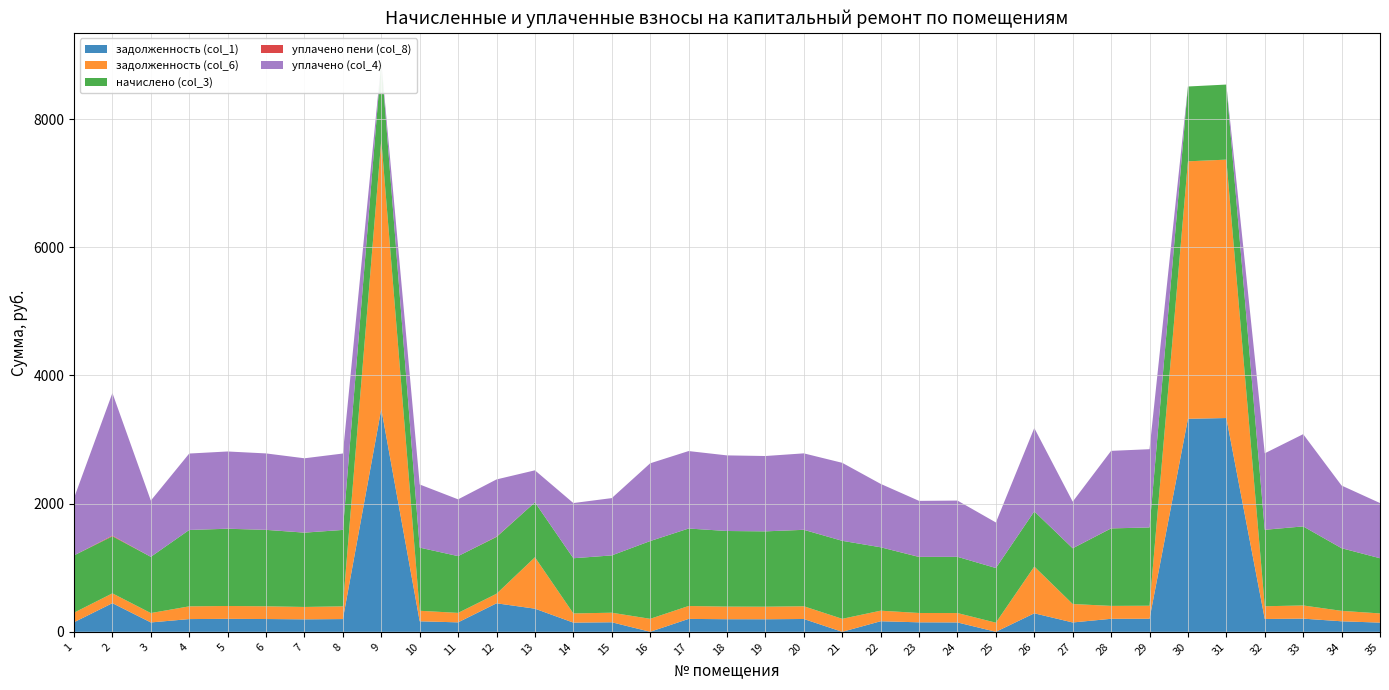

Reading right to left, what are all the values shown in this chart?

задолженность (col_1): 143.5	164.2	205.6	200.2	3336.1	3324.3	203.6	203.0	146.0	288.8	0.2	146.3	148.2	164.9	0.0	200.1	196.0	196.7	201.5	0.7	149.0	143.5	361.0	445.0	147.7	164.3	3477.6	198.8	194.8	199.6	202.3	198.7	146.3	447.1	149.0
задолженность (col_6): 143.5	162.8	205.6	198.7	4032.3	4018.0	203.6	201.5	287.8	729.6	142.4	146.4	145.6	164.9	202.9	198.7	196.0	196.7	201.5	202.2	149.0	143.5	802.1	148.8	147.7	164.2	4203.3	198.8	193.2	198.7	200.8	198.7	146.3	153.3	149.0
начислено (col_3): 861.1	977.0	1233.7	1192.3	1171.6	1167.5	1221.3	1208.9	869.4	861.1	852.8	877.7	873.5	989.5	1217.2	1192.3	1175.8	1179.9	1208.9	1213.0	894.2	861.1	857.0	886.0	886.0	985.3	1221.3	1192.3	1159.2	1192.3	1204.7	1192.3	877.7	890.1	894.2
уплачено пени (col_8): 0.0	1.4	0.0	2.1	0.0	0.0	0.0	1.6	1.1	0.0	0.2	0.0	2.6	0.0	0.0	1.4	0.0	0.0	0.0	0.7	0.0	0.0	0.0	4.7	0.1	0.1	0.0	0.1	1.6	0.9	1.6	0.0	0.0	10.9	0.0
уплачено (col_4): 861.1	977.0	1439.3	1192.3	0.0	0.0	1221.3	1208.9	726.7	1300.3	710.7	877.7	873.5	989.5	1217.2	1192.3	1175.8	1179.9	1208.9	1213.0	894.2	861.1	500.0	893.6	886.0	985.3	0.0	1192.3	1159.2	1192.3	1204.7	1192.3	877.7	2225.2	894.2